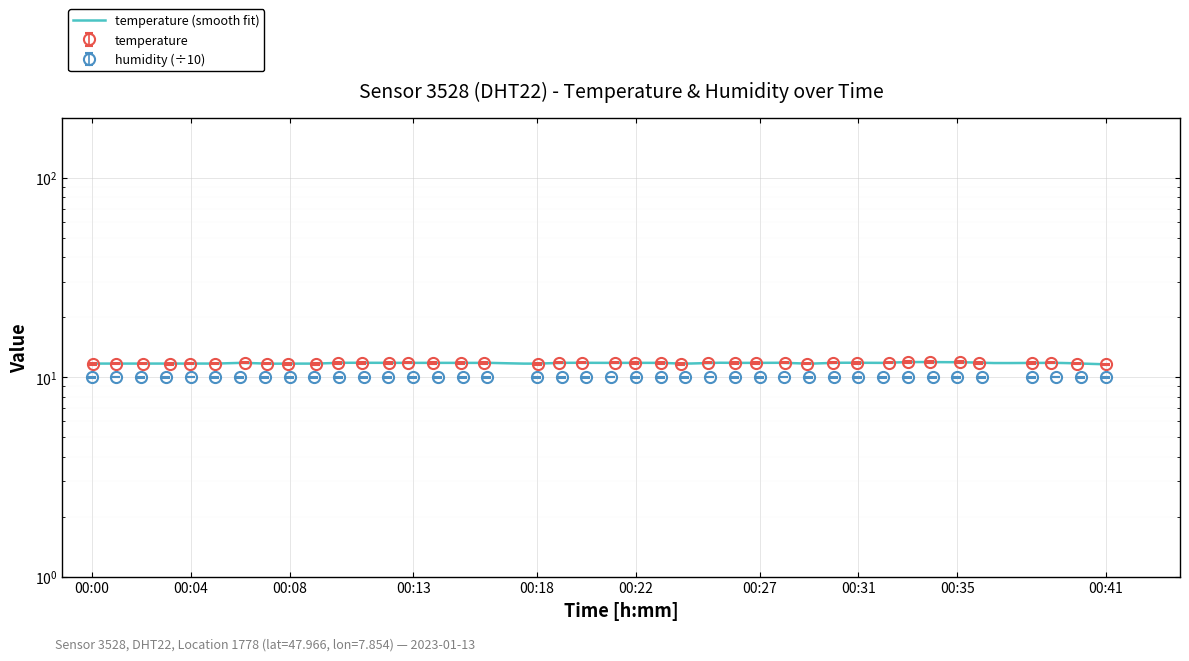

True or false: the data shows 15.5 at 00:36.

False